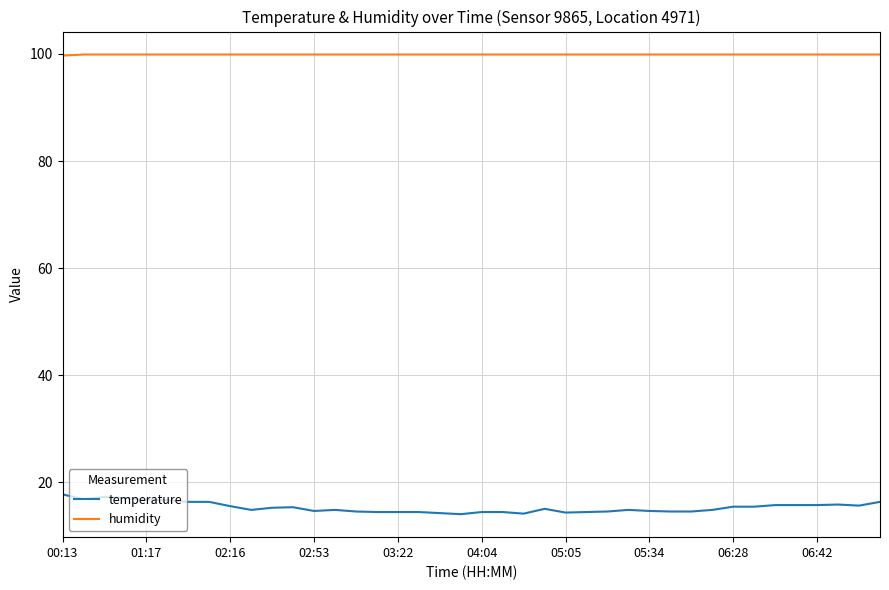

Which series has the largest total across all categories?

humidity